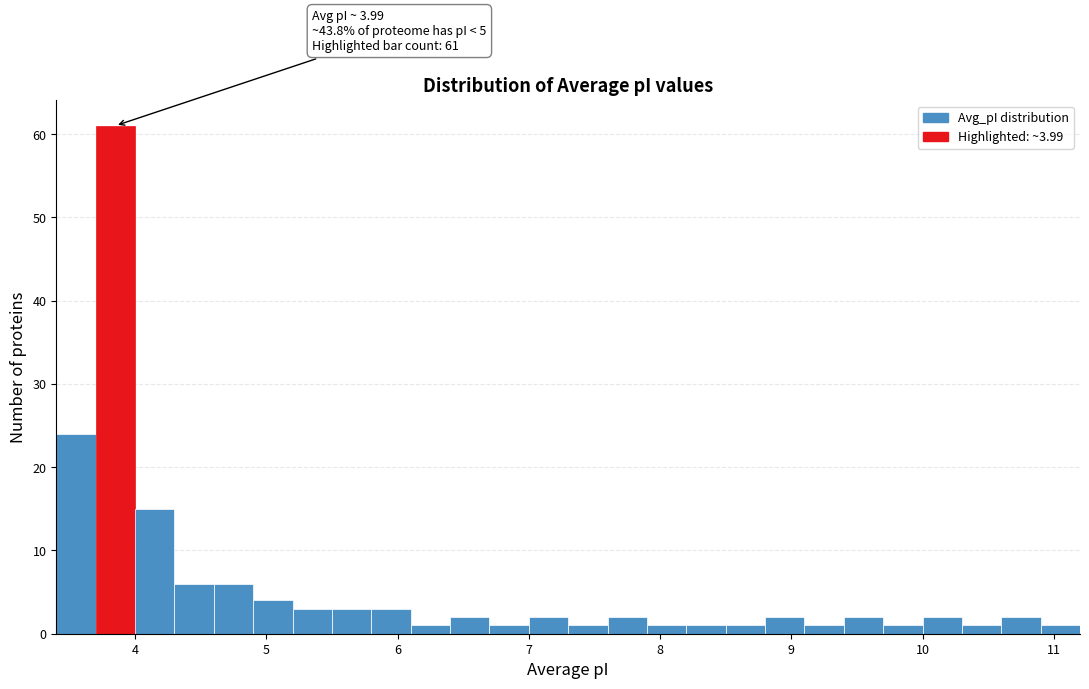

Around what value on the x-axis is the tallest bar? Give the approximate position of its centre, as read against the axis.

3.9